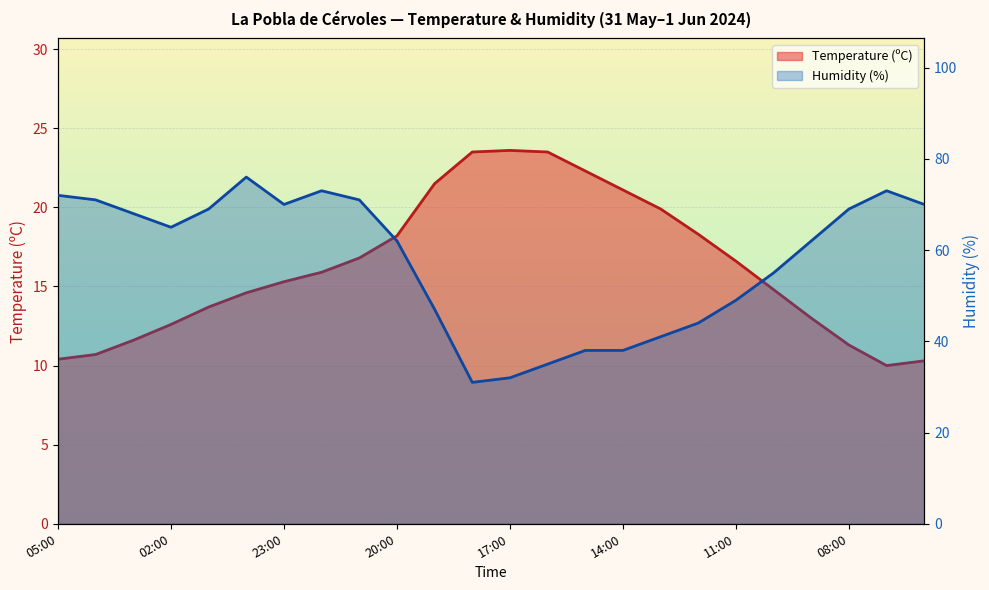

How many interior local valleys does the Humidity (%) series have?

3